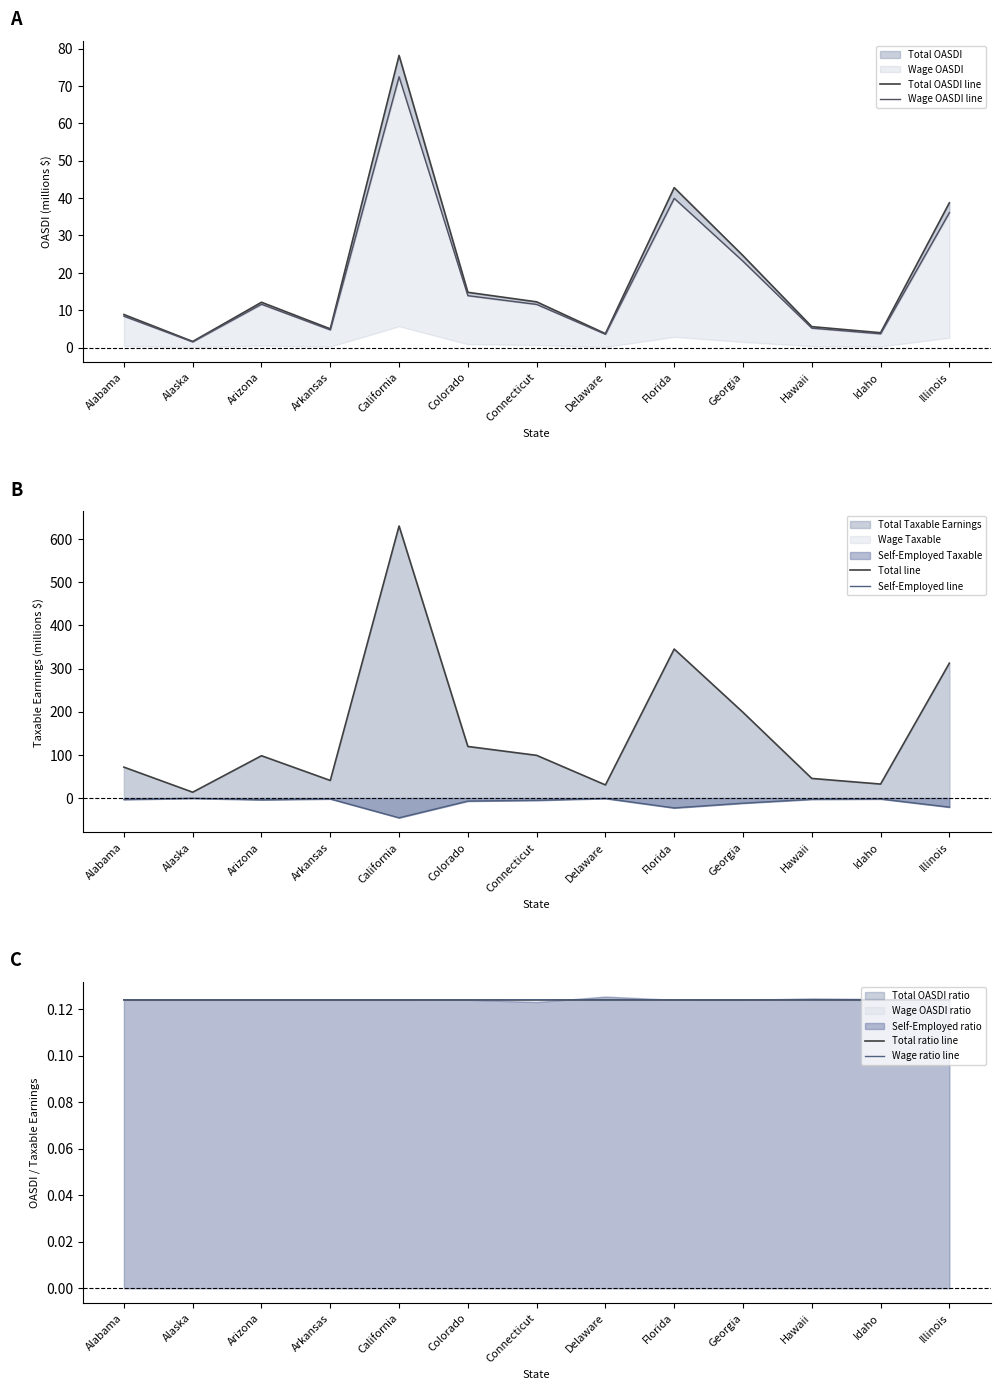

What position from the left is Arizona?

3